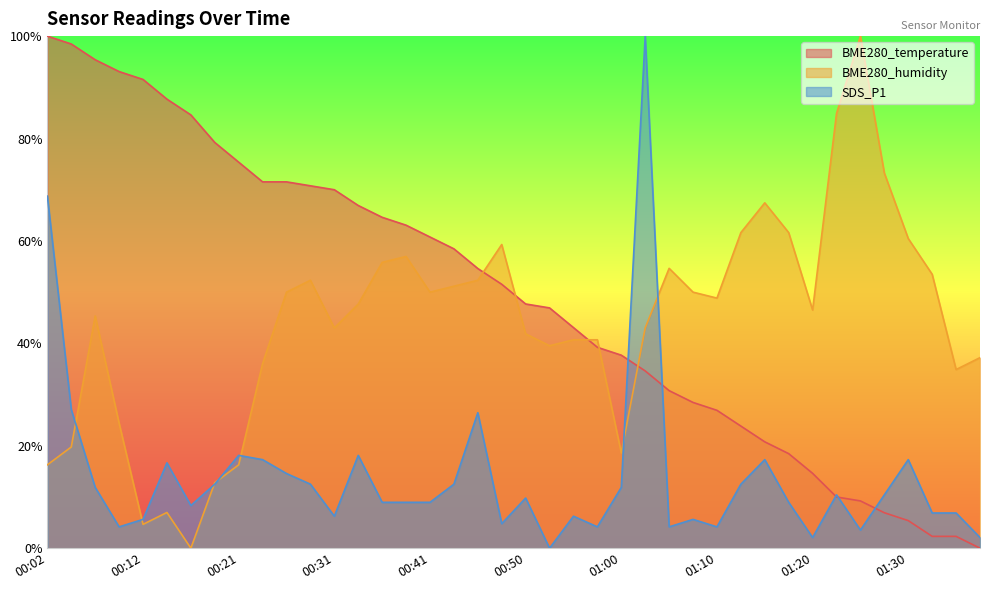

What is the difference between the SDS_P1 values at 00:33 and 00:07?

6.2